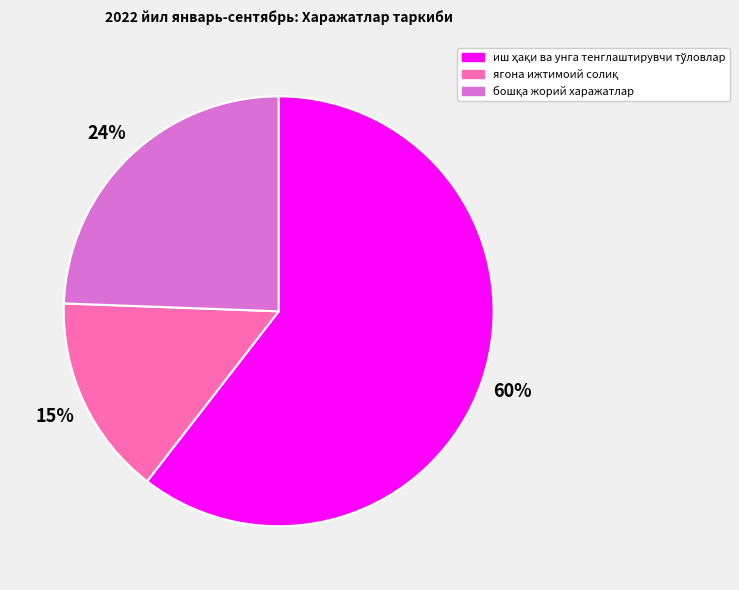

To the nearest percent, what is the average slice percentage?

33%